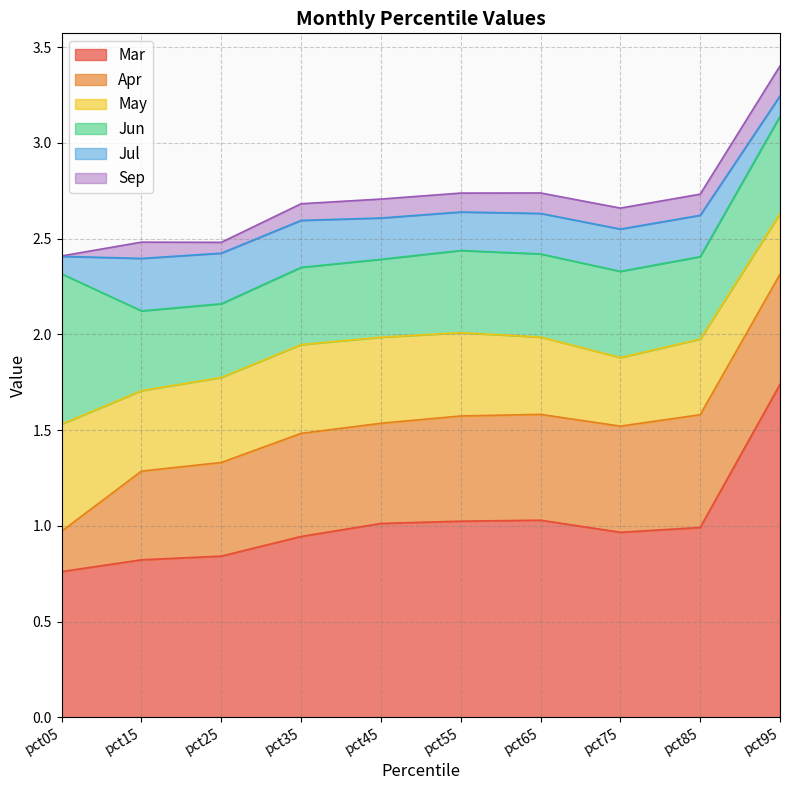

In Mar, how many points are higher than both neighbors (excluding endpoints)?

1